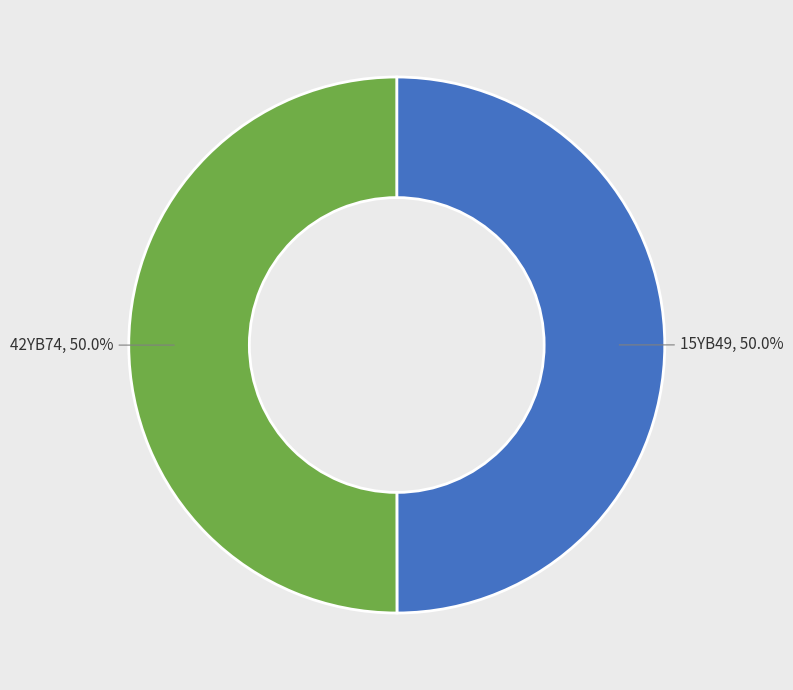

To the nearest percent, what is the average slice percentage?

50%